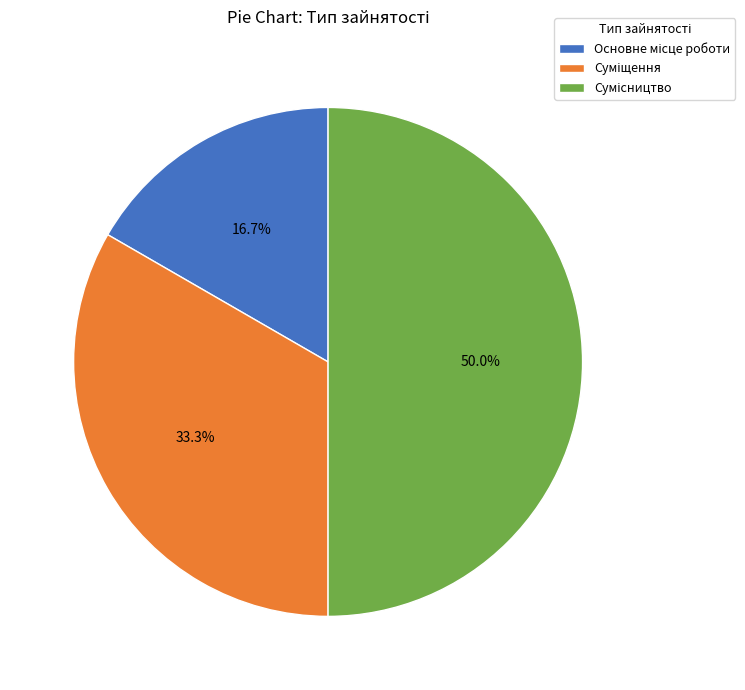

True or false: Сумісництво accounts for 50% of the total.

True